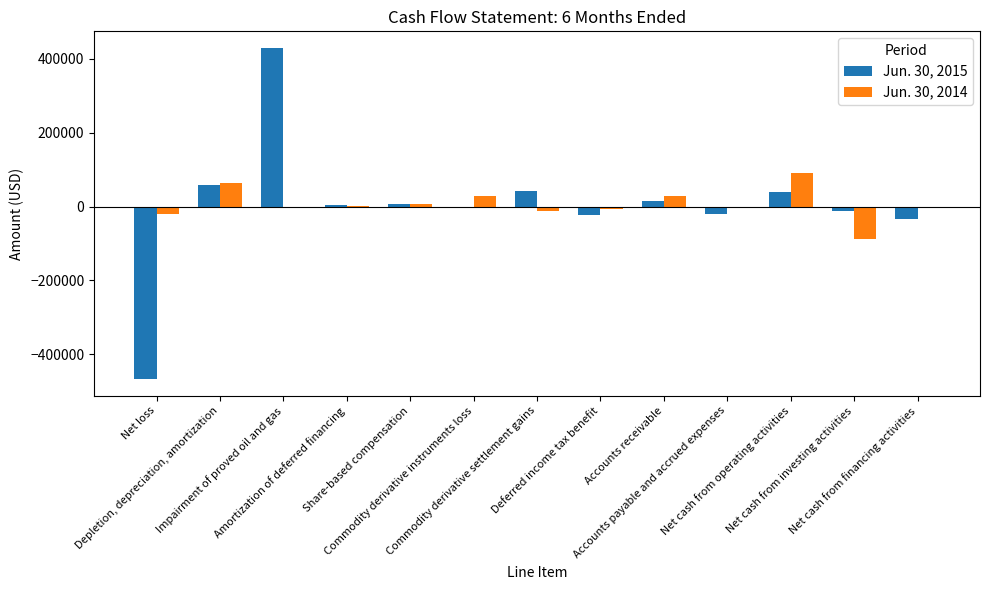

Which has a higher value, Net loss or Net cash from financing activities?

Net cash from financing activities